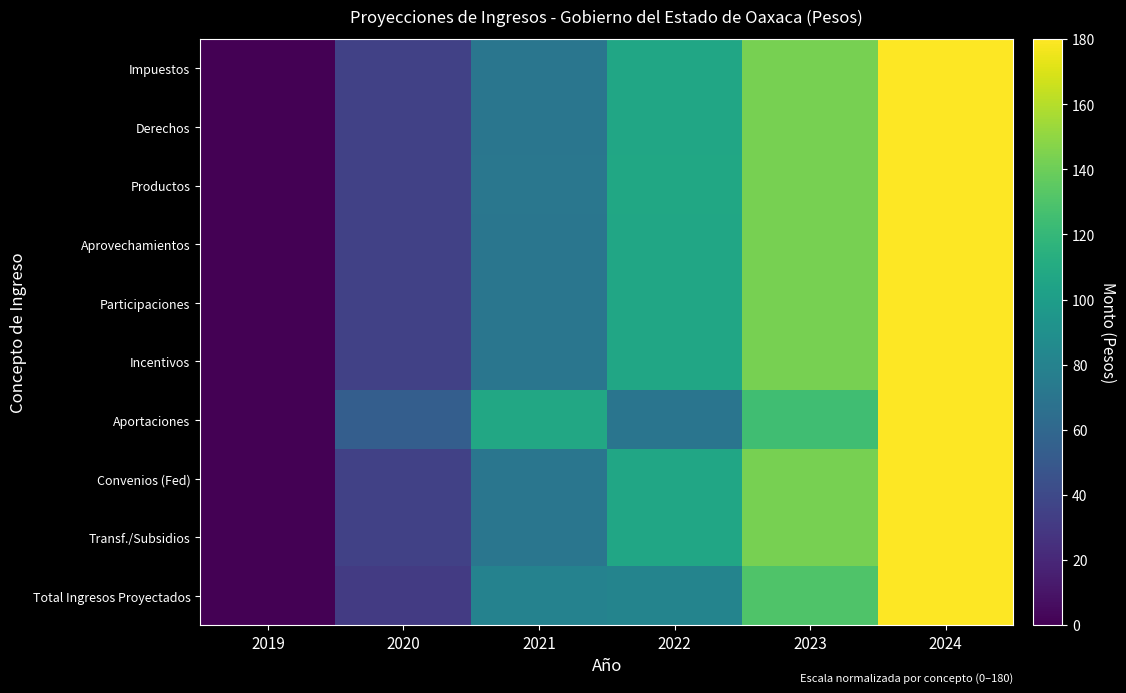

Reading left to right, extract all data points from this chart.

Impuestos: 2019=0.0	2020=35.1	2021=70.6	2022=106.6	2023=143.1	2024=180.0
Derechos: 2019=0.0	2020=35.1	2021=70.6	2022=106.6	2023=143.1	2024=180.0
Productos: 2019=0.0	2020=34.7	2021=71.7	2022=107.3	2023=143.4	2024=180.0
Aprovechamientos: 2019=0.0	2020=35.1	2021=70.6	2022=106.6	2023=143.1	2024=180.0
Participaciones: 2019=0.0	2020=35.1	2021=70.6	2022=106.6	2023=143.1	2024=180.0
Incentivos: 2019=0.0	2020=35.1	2021=70.6	2022=106.6	2023=143.1	2024=180.0
Aportaciones: 2019=0.0	2020=53.7	2021=108.2	2022=70.0	2023=124.6	2024=180.0
Convenios (Fed): 2019=0.0	2020=35.1	2021=70.6	2022=106.6	2023=143.1	2024=180.0
Transf./Subsidios: 2019=0.0	2020=35.1	2021=70.6	2022=106.6	2023=143.1	2024=180.0
Total Ingresos Proyectados: 2019=0.0	2020=31.4	2021=80.0	2022=80.9	2023=130.1	2024=180.0